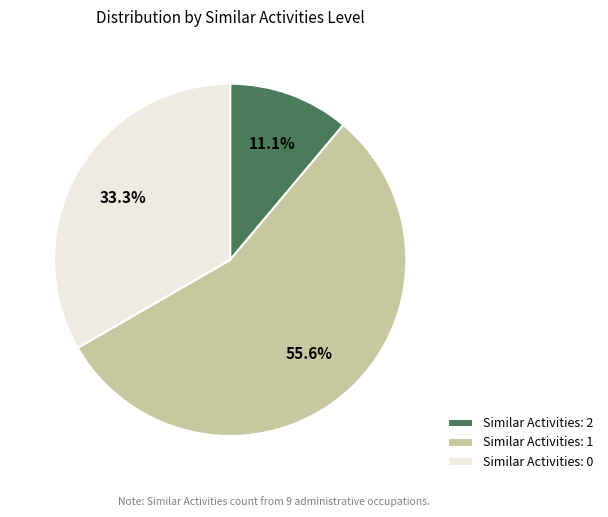

Is there a majority slice in this chart?

Yes